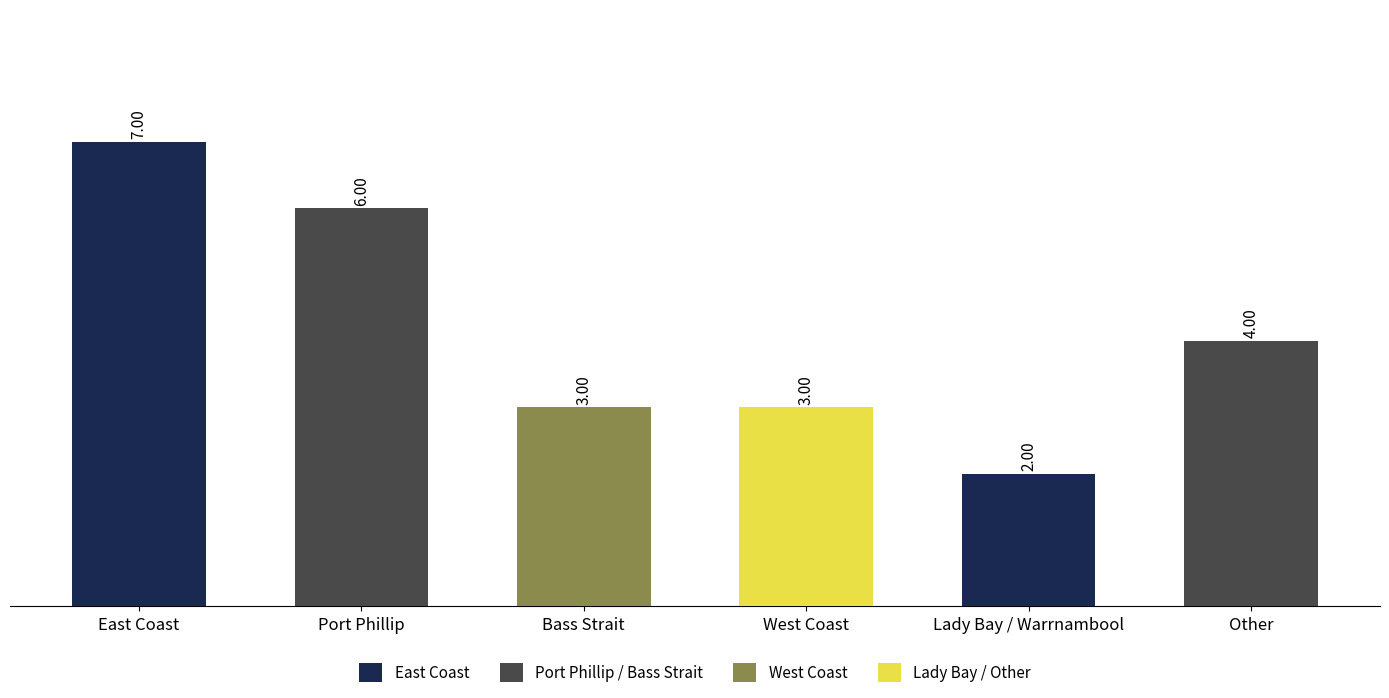

Reading right to left, extract all data points from this chart.

4	2	3	3	6	7